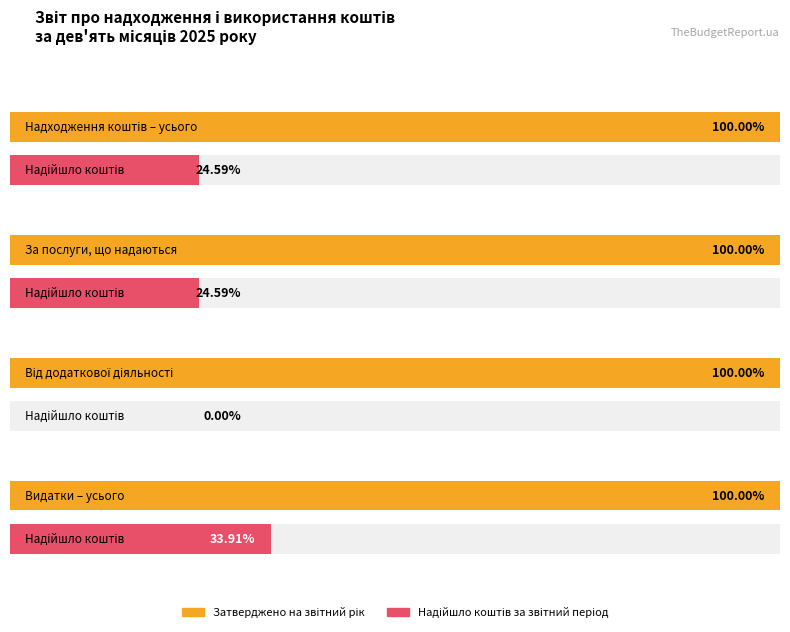

Rank the series by their maximum value, from lowest to highest.

Надійшло коштів за звітний період, Затверджено на звітний рік